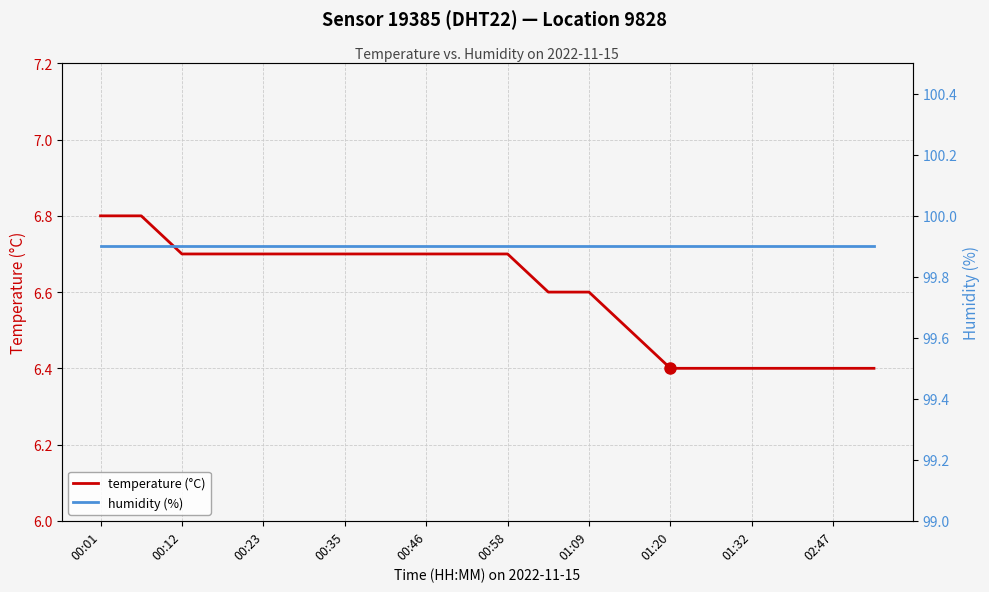

What is the total value across all series at 17?

106.3